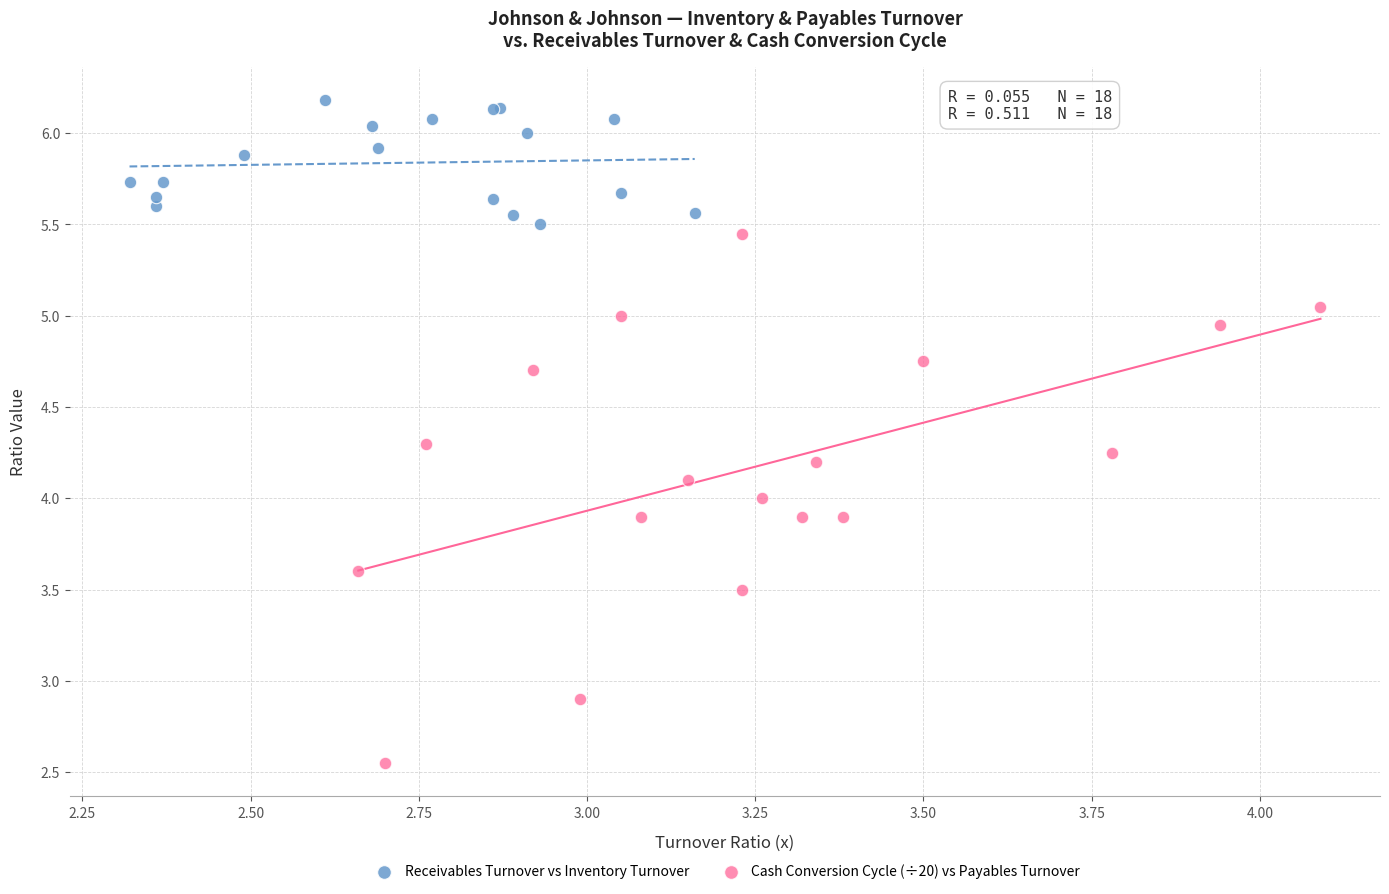

Which series reaches the minimum Y coordinate?

Cash Conversion Cycle (÷20) vs Payables Turnover